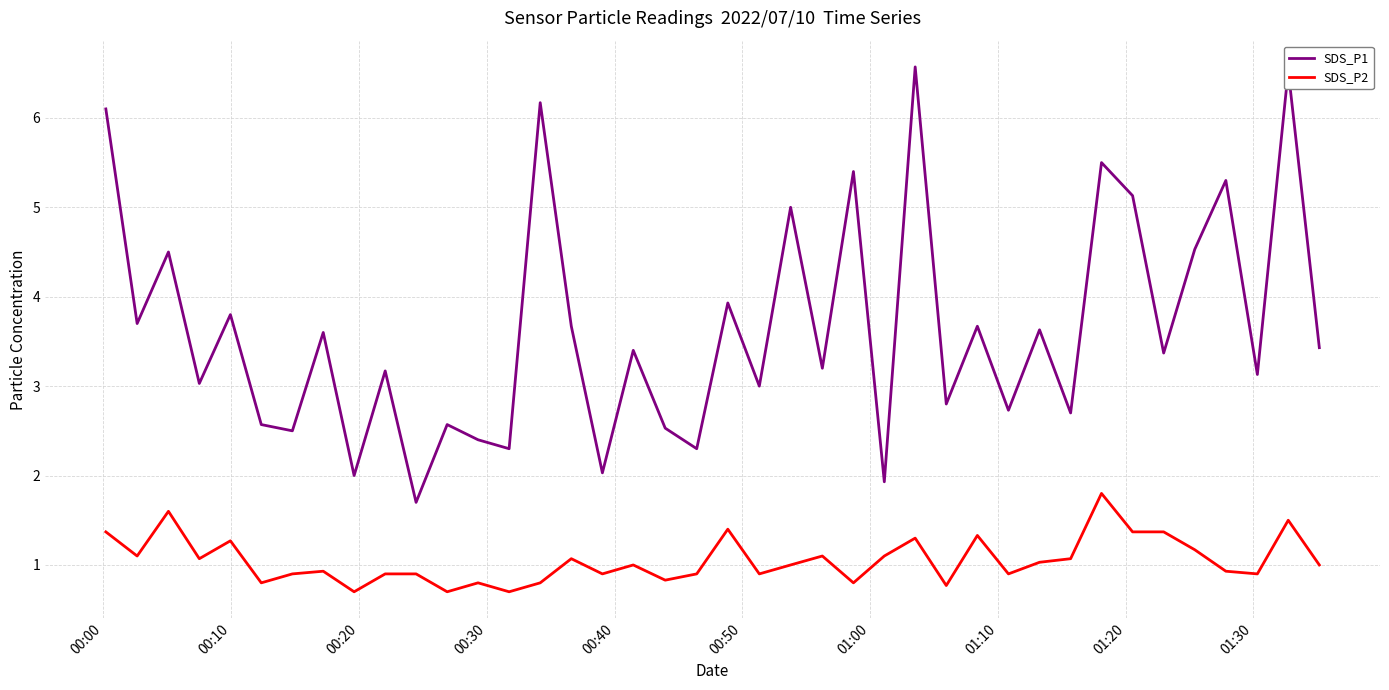

What is the maximum value for SDS_P2?

1.8